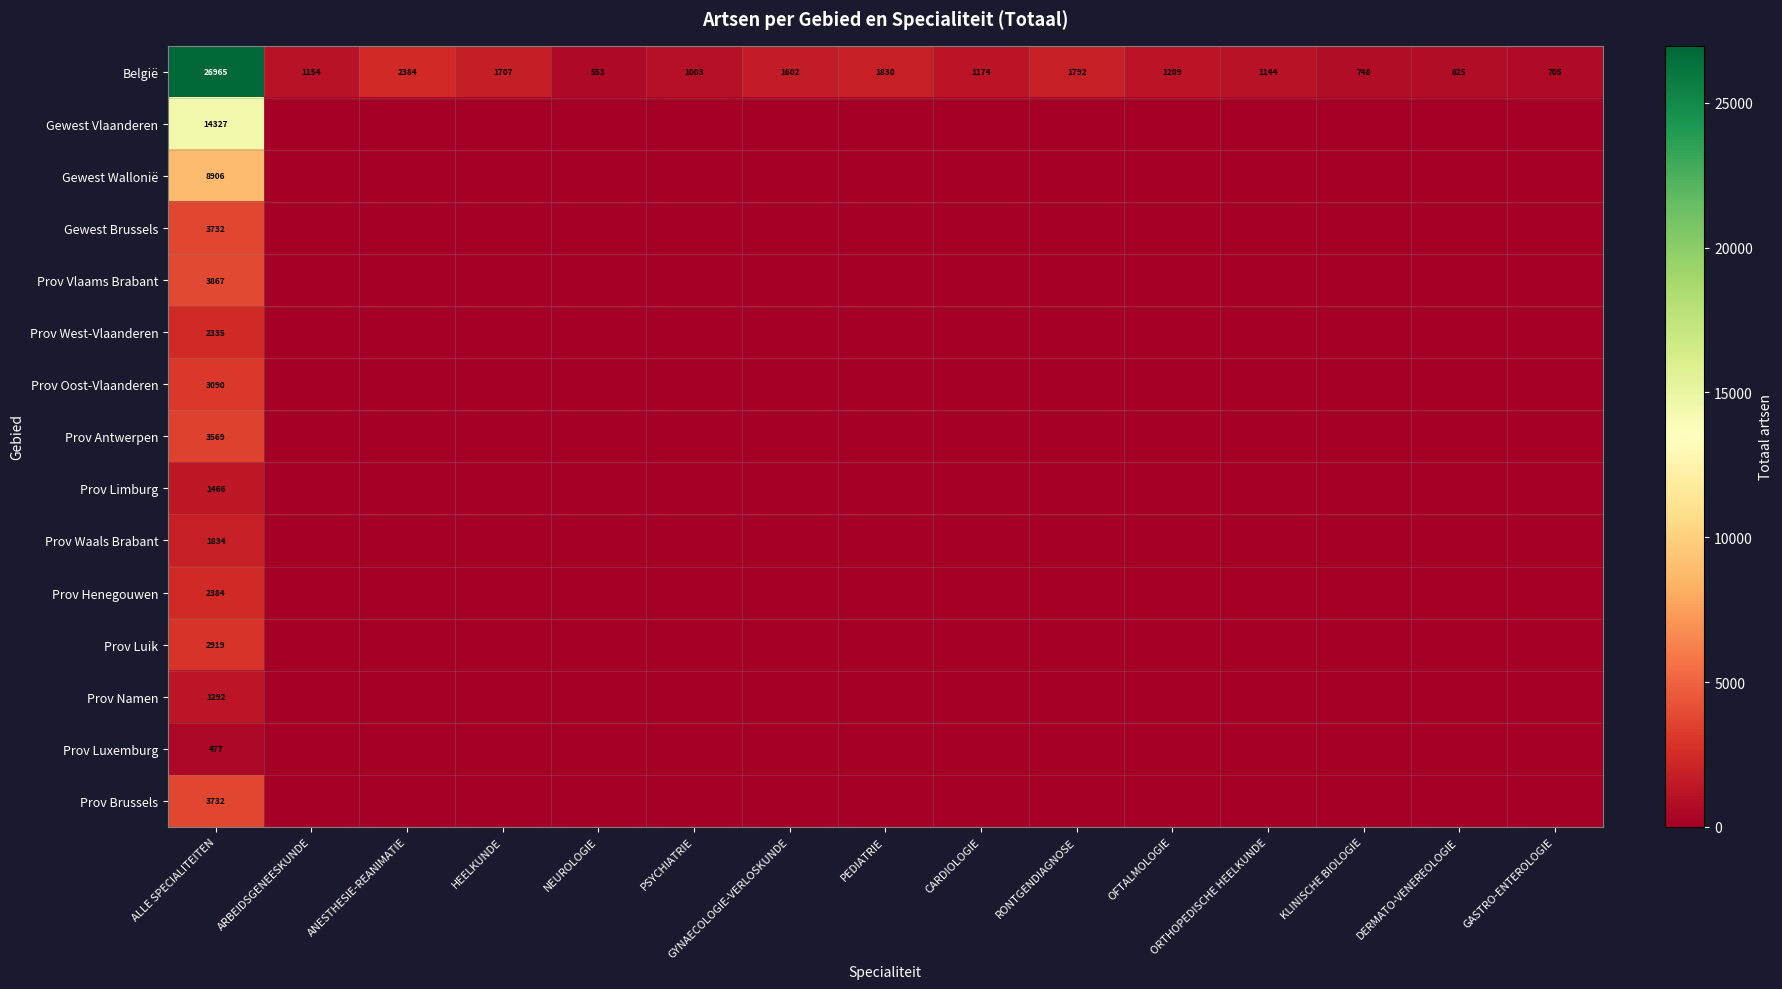

What is the sum of the België values at RONTGENDIAGNOSE and ALLE SPECIALITEITEN?

28757